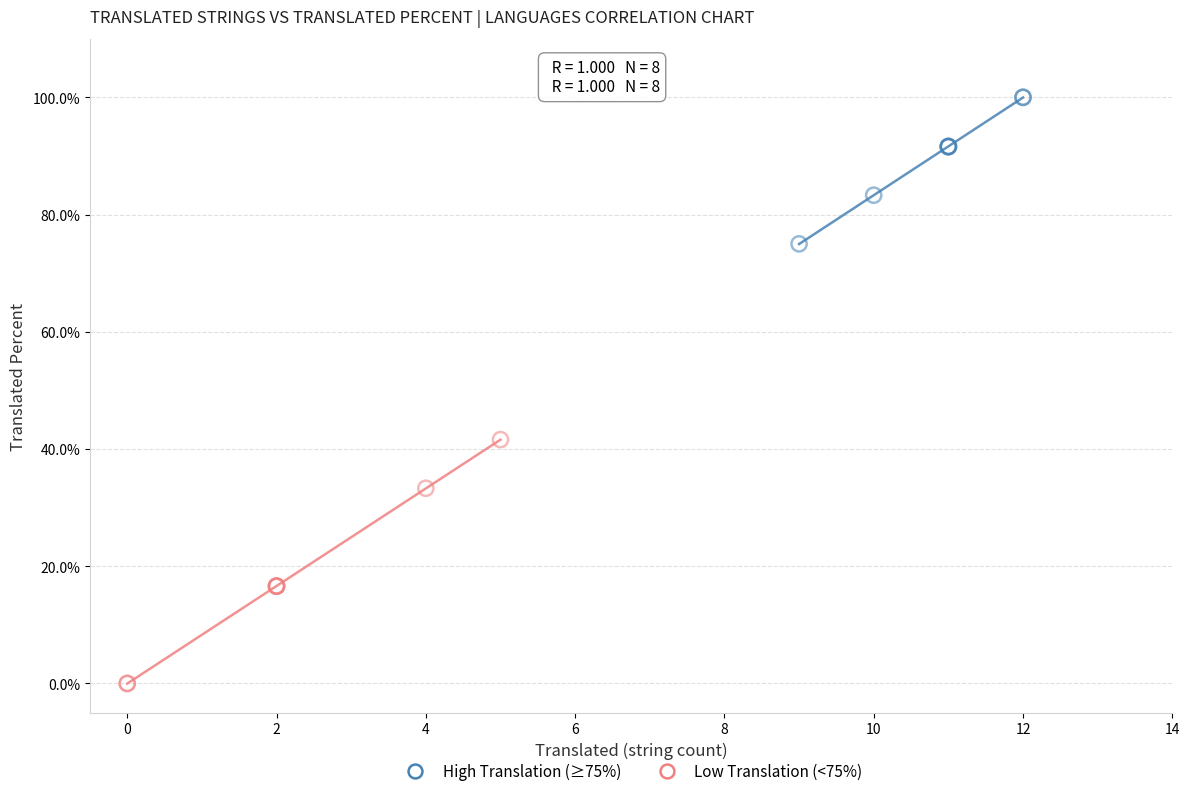

Which series reaches the maximum Y coordinate?

High Translation (≥75%)